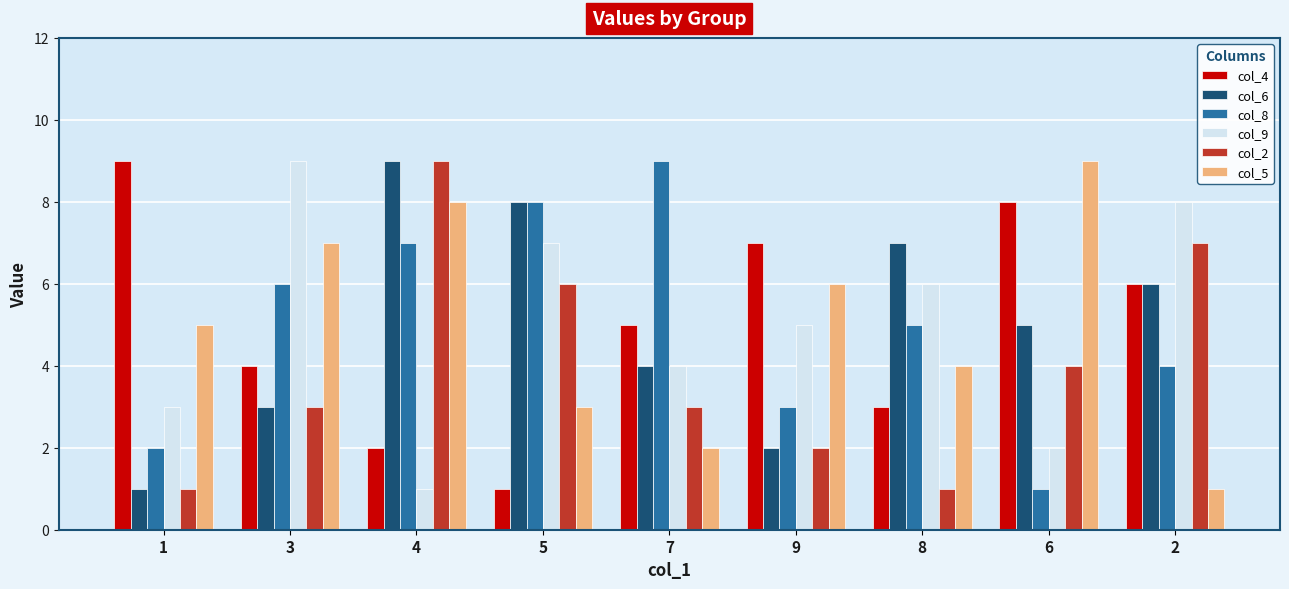

Is the value of col_2 at 3 greater than the value of col_9 at 8?

No